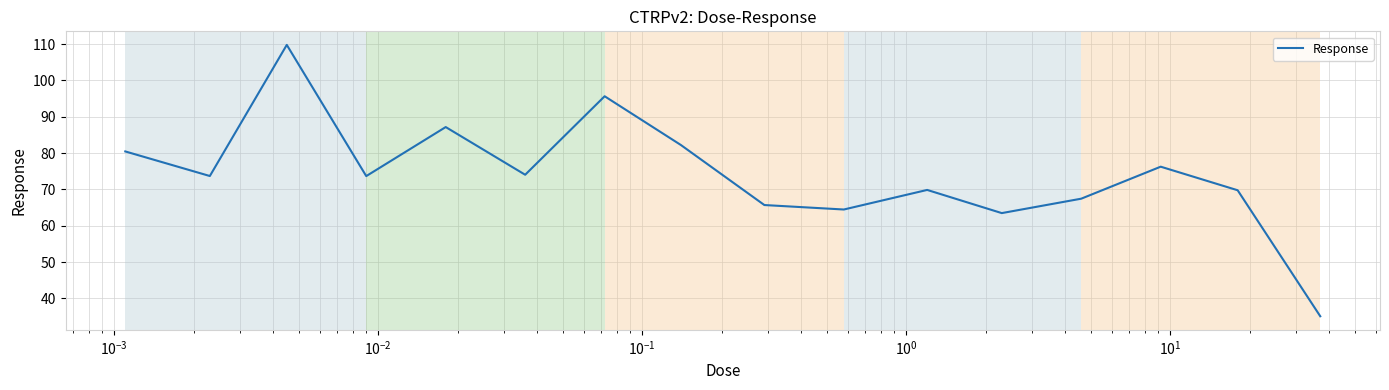

What is the greatest value displayed?

109.8